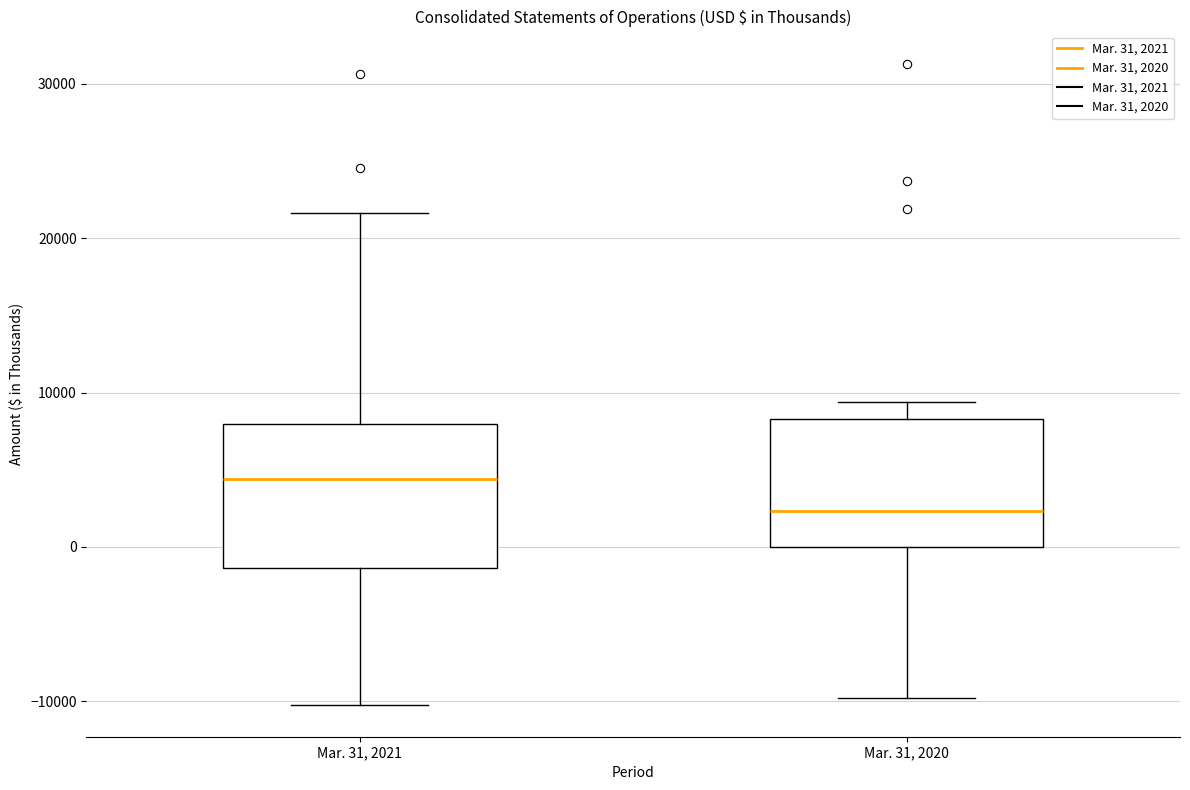

Where does the median line of the box for Mar. 31, 2021 sit on the y-axis? The values are not printed on the chart, so give them approximately, as read against the axis.

4000